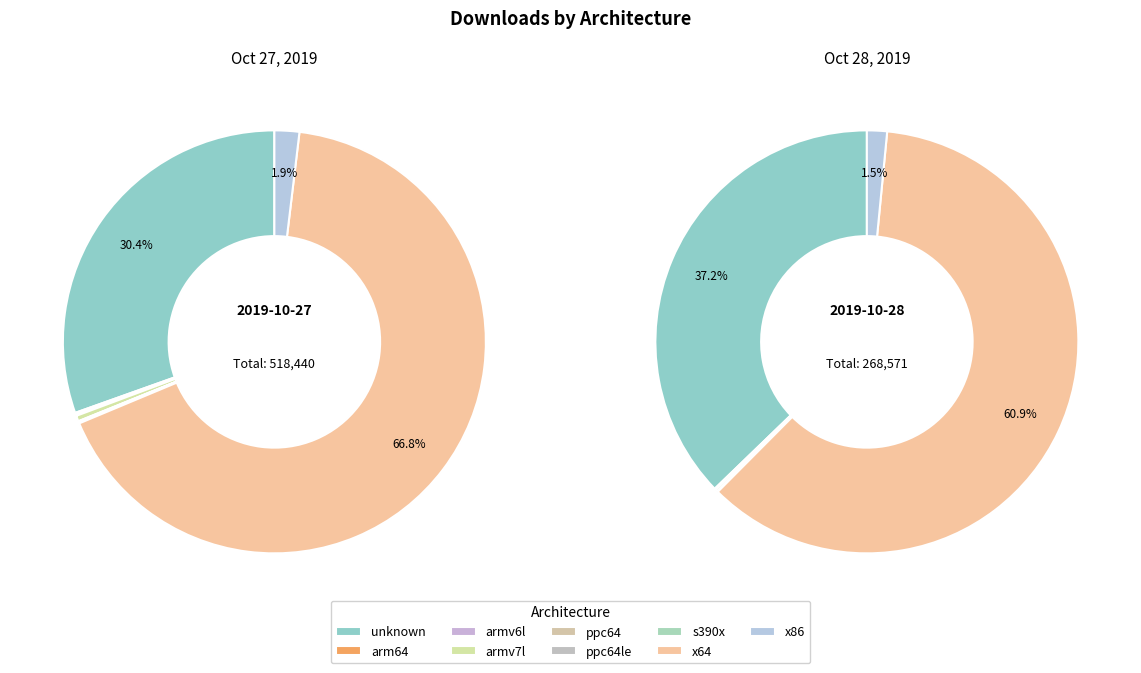

What is the change in value from ppc64 to ppc64le?

+66